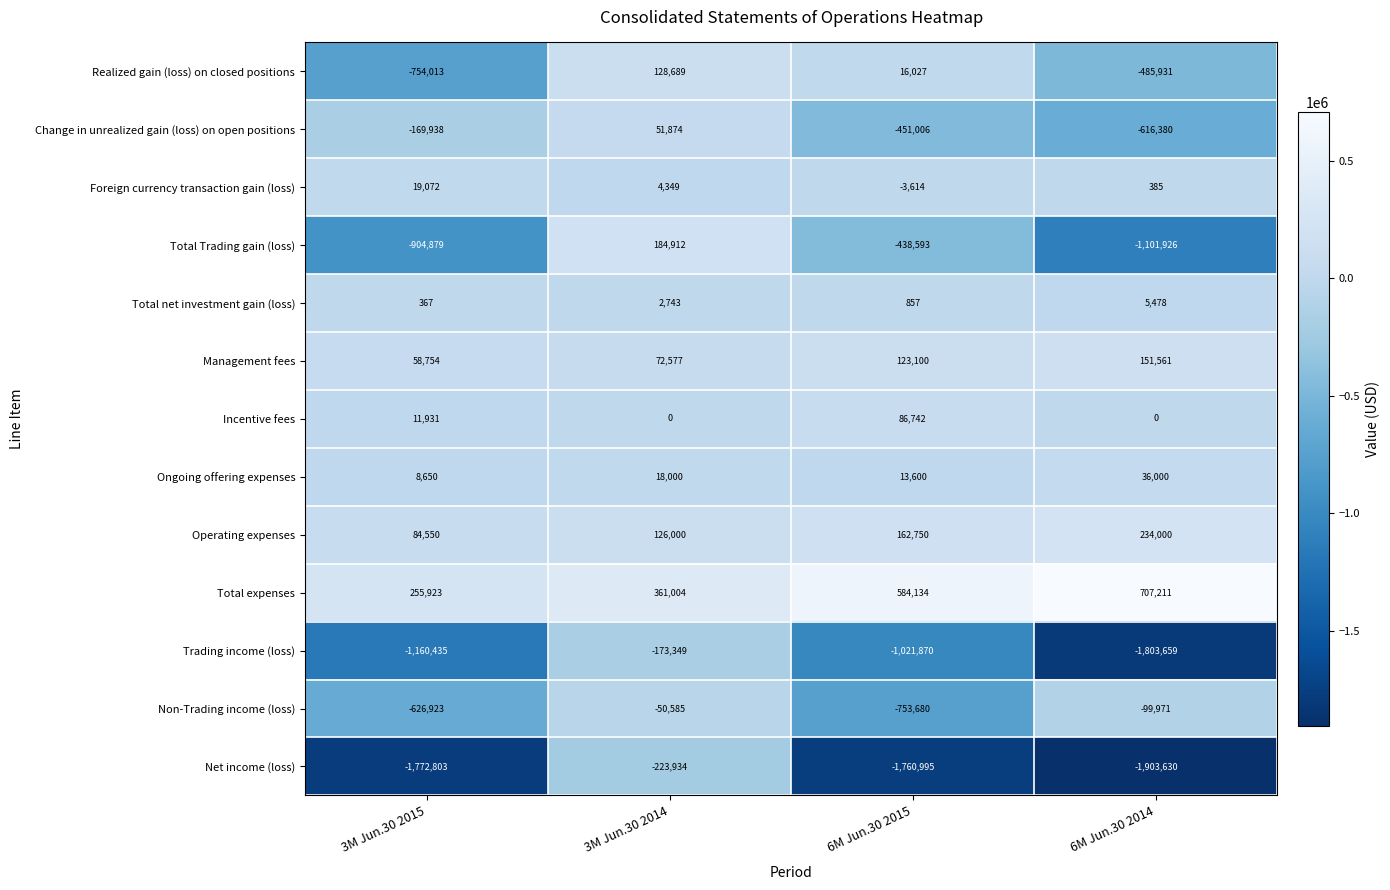

What is the difference between the second highest and minimum values in the Management fees series?

64346